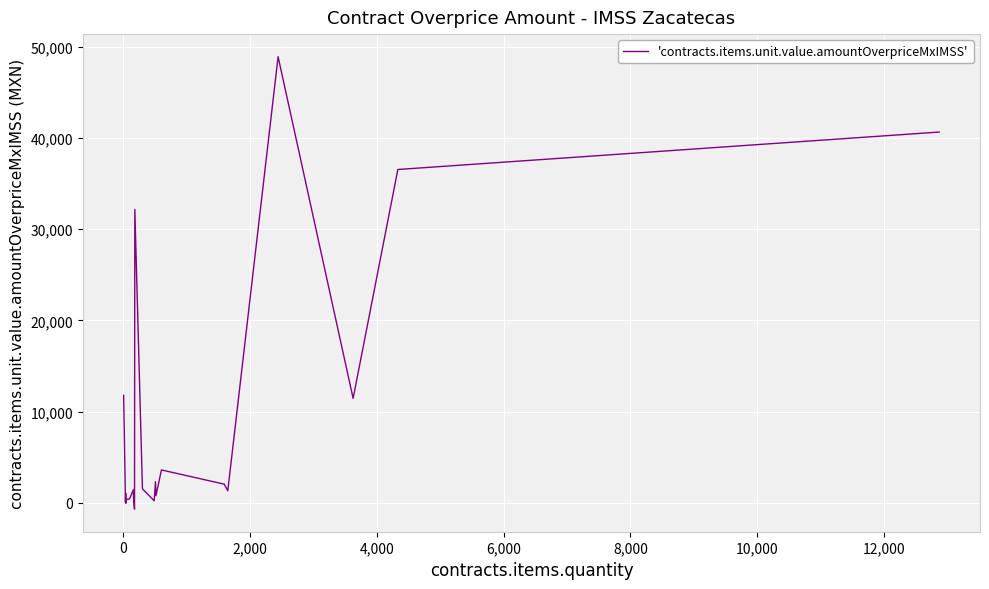

True or false: there are more than 2 points higher than both neighbors.

True